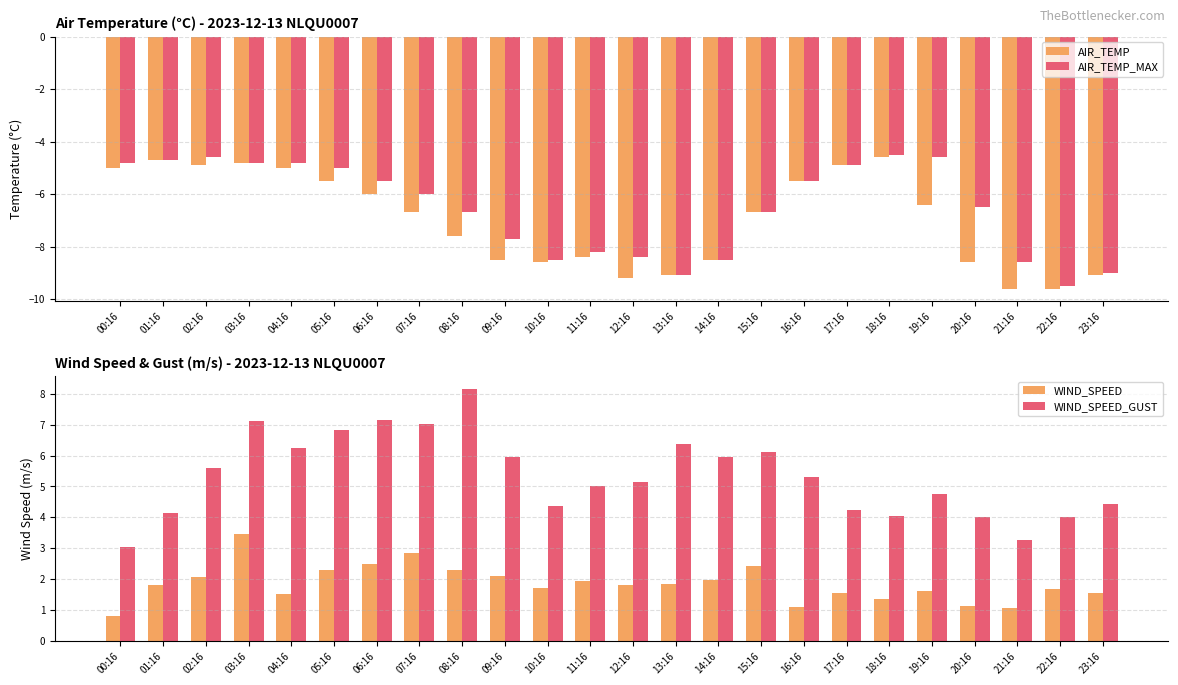

At which label is WIND_SPEED_GUST closest to 5?

11:16